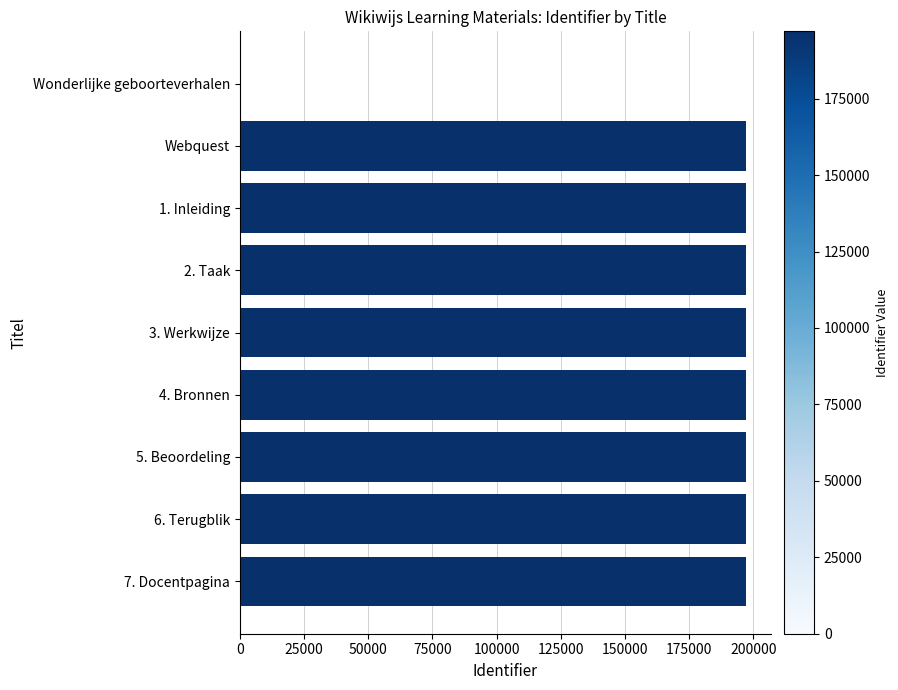

What is the average value?

175130